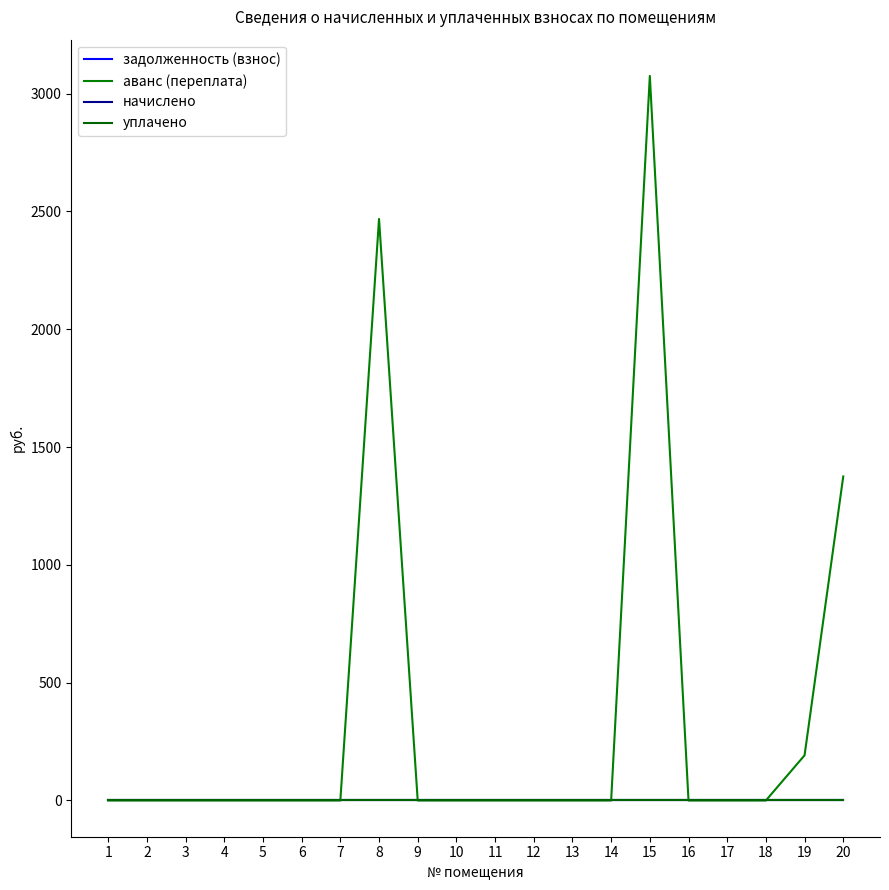

Does the chart have visible grid lines?

No